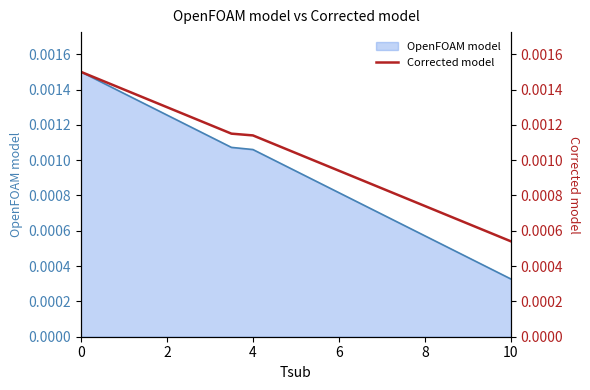

At which label does OpenFOAM model reach its minimum?

10